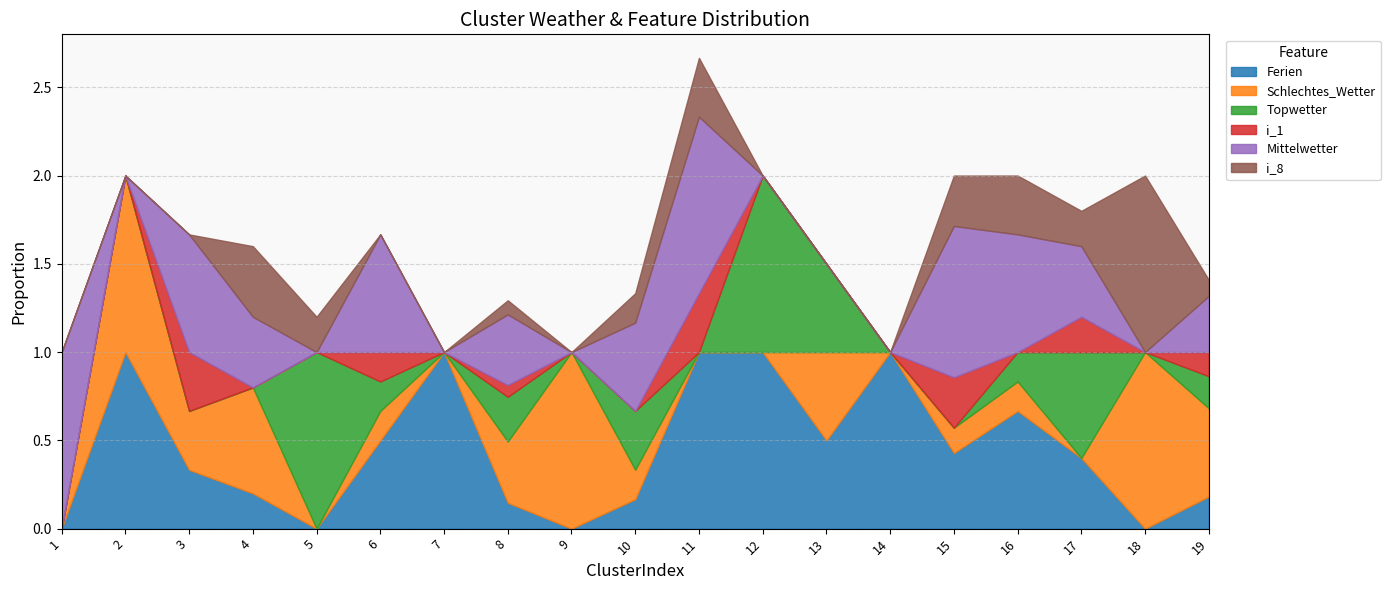

True or false: Topwetter and Ferien cross at least once.

True